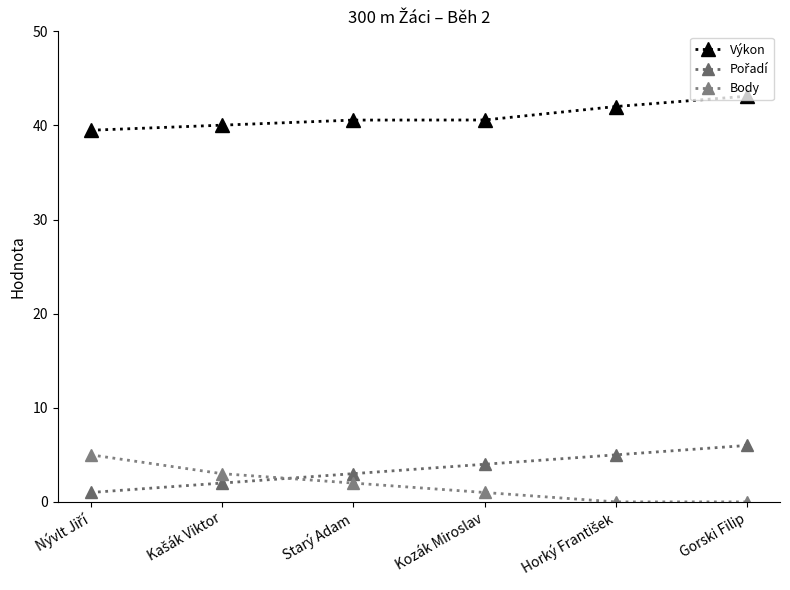

How many lines are shown in the chart?

3